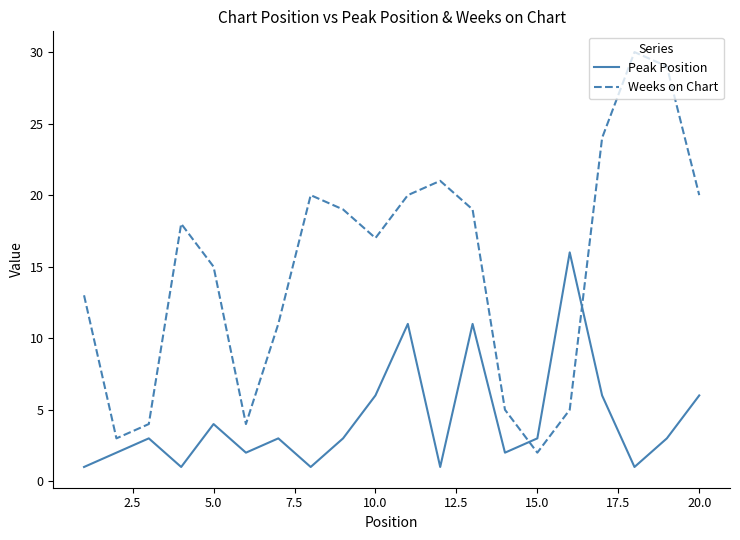

What is the highest value of the Peak Position series?

16